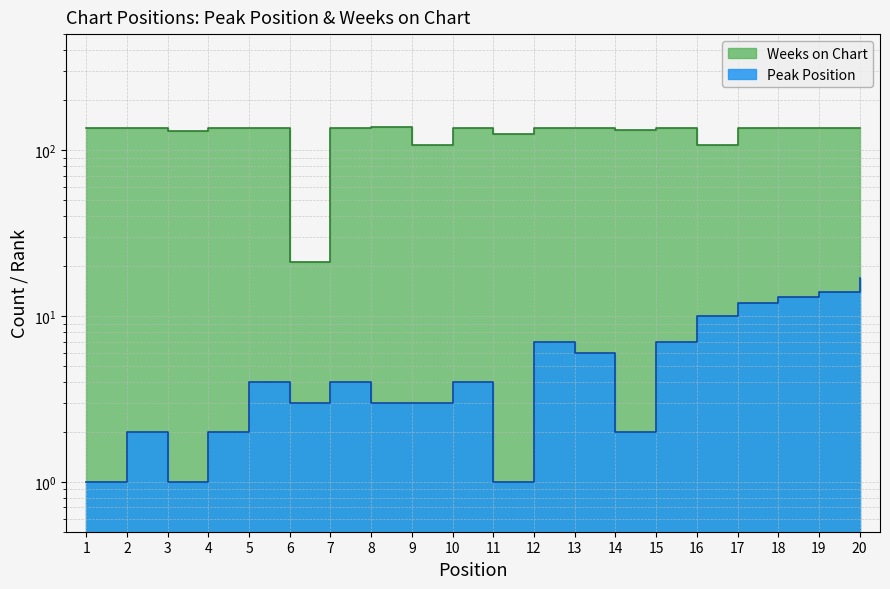

True or false: Peak Position and Weeks on Chart intersect in this chart.

False